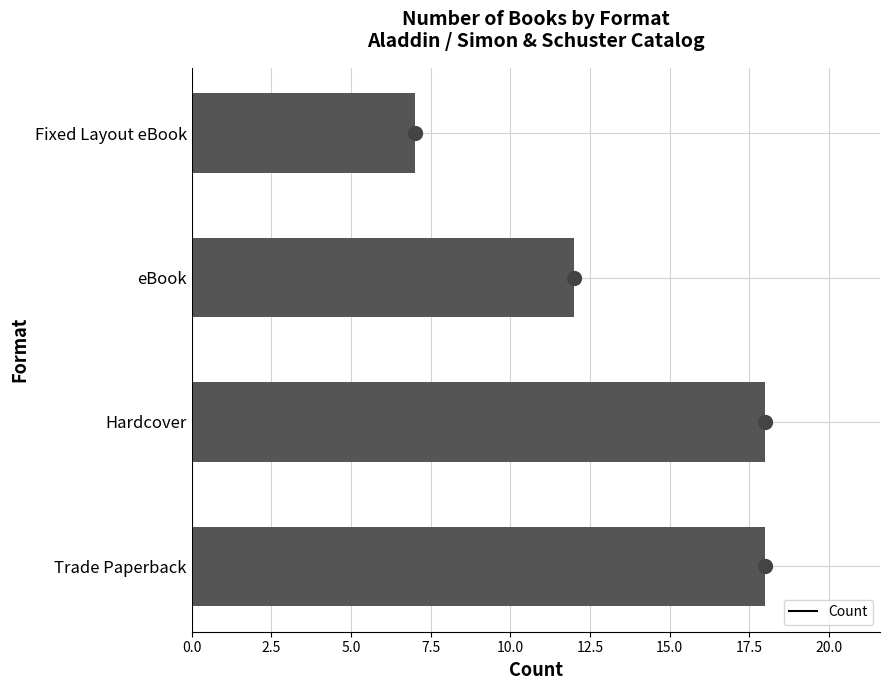

Reading top to bottom, extract all data points from this chart.

7	12	18	18